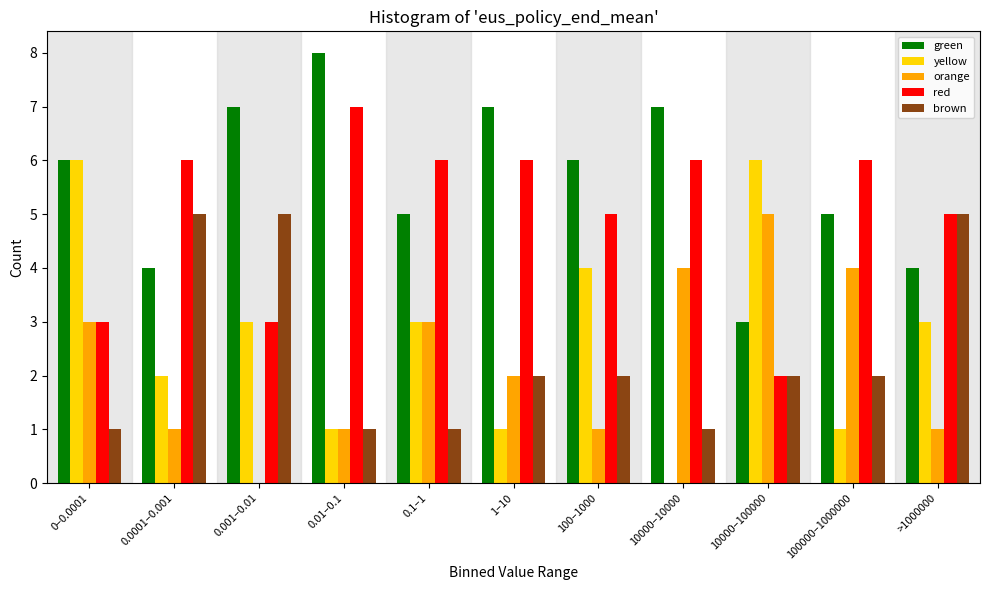

What is the sum of all brown values?

27